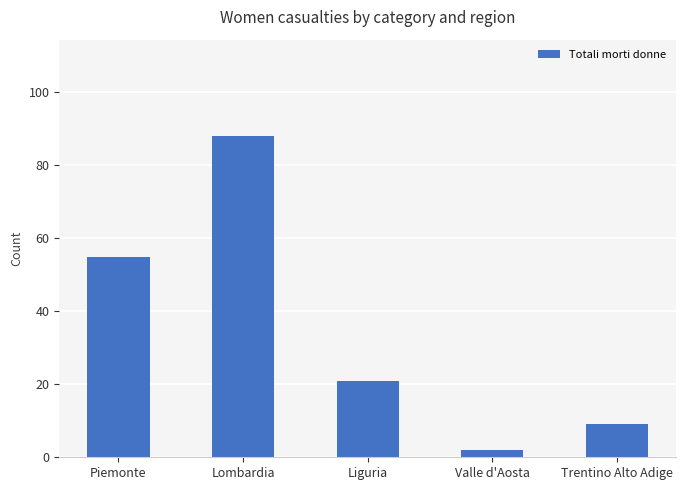

Does the chart contain any negative values?

No